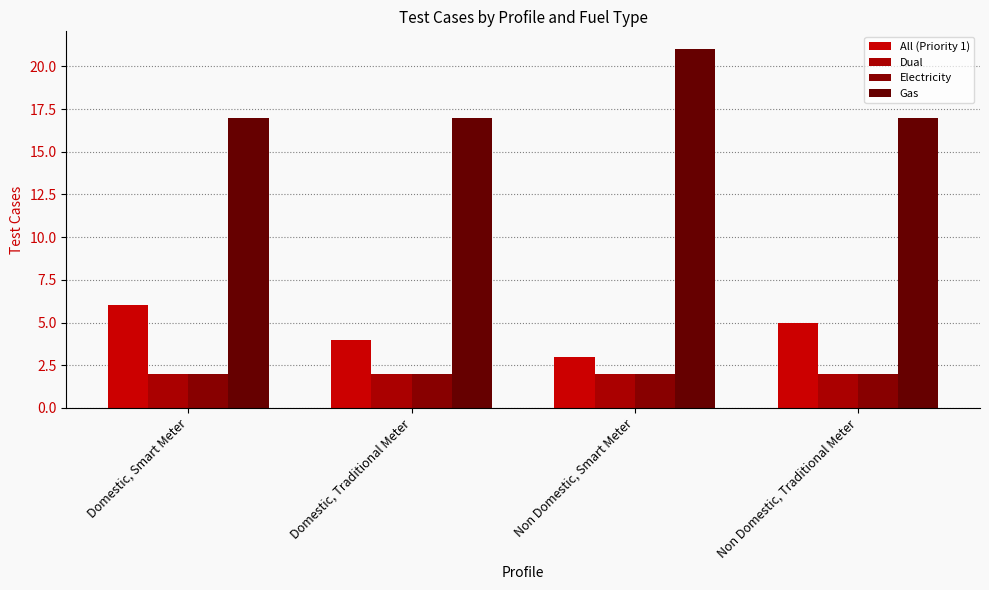

Reading right to left, list all the values displayed in this chart.

All (Priority 1): 5	3	4	6
Dual: 2	2	2	2
Electricity: 2	2	2	2
Gas: 17	21	17	17